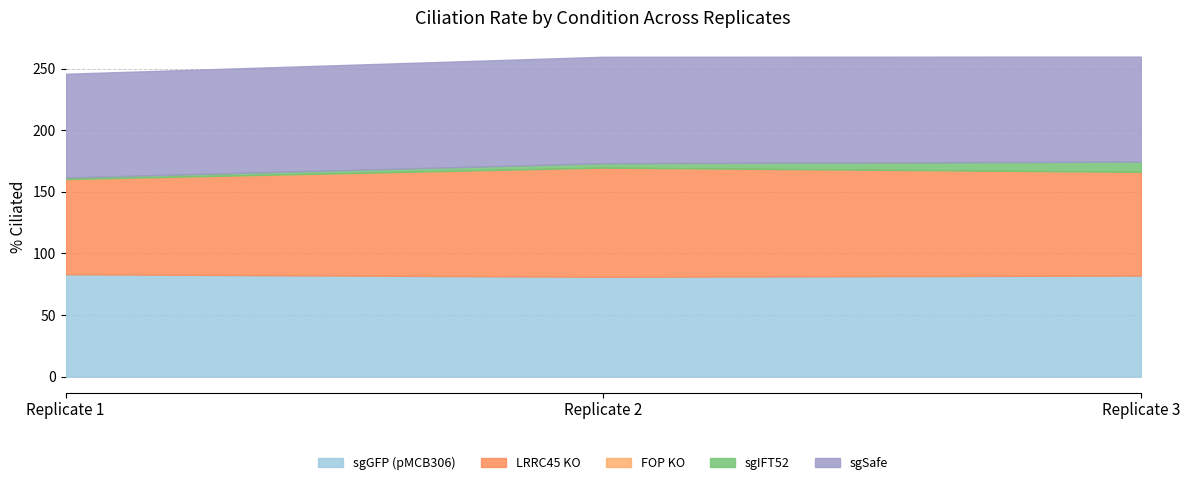

Reading right to left, extract all data points from this chart.

sgGFP (pMCB306): Replicate 3=82.0	Replicate 2=81.1	Replicate 1=83.1
LRRC45 KO: Replicate 3=84.1	Replicate 2=88.5	Replicate 1=77.2
FOP KO: Replicate 3=0.0	Replicate 2=0.0	Replicate 1=0.0
sgIFT52: Replicate 3=8.3	Replicate 2=3.6	Replicate 1=1.4
sgSafe: Replicate 3=85.2	Replicate 2=86.3	Replicate 1=84.1